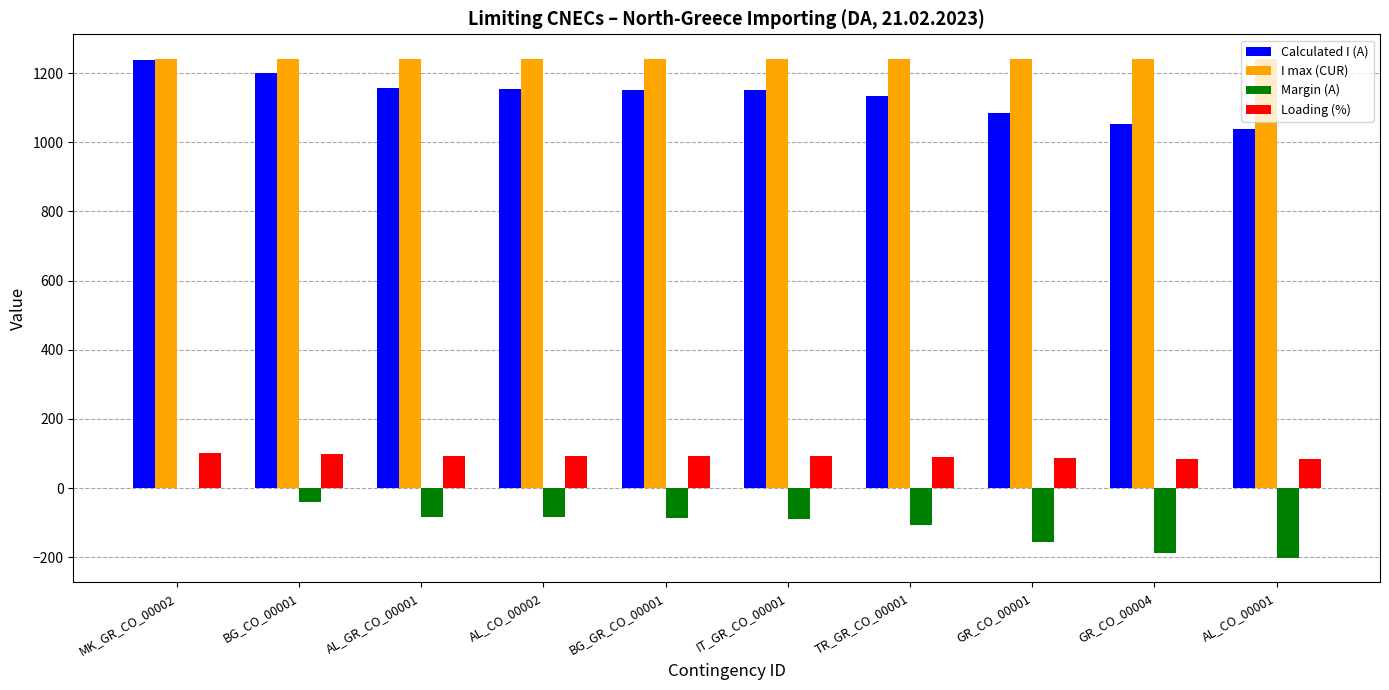

What is the sum of the Loading (%) values at BG_GR_CO_00001 and GR_CO_00004?

178